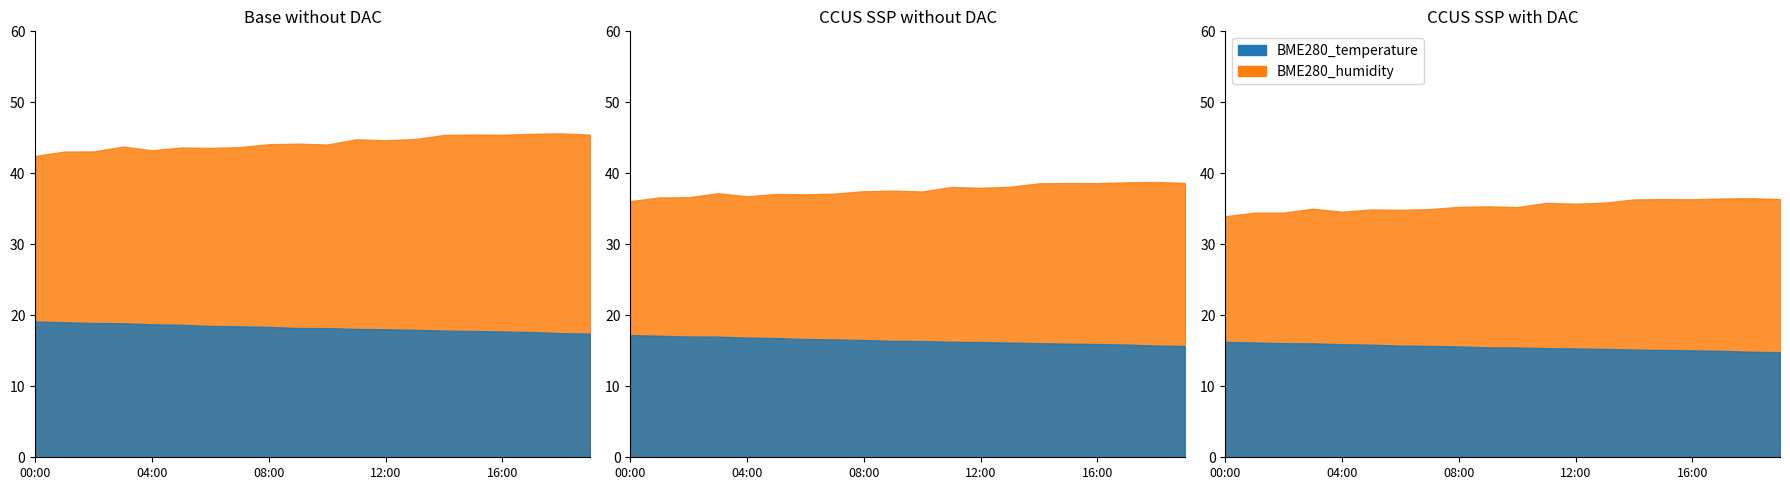

What is the label of the 18th point from the right?

02:00